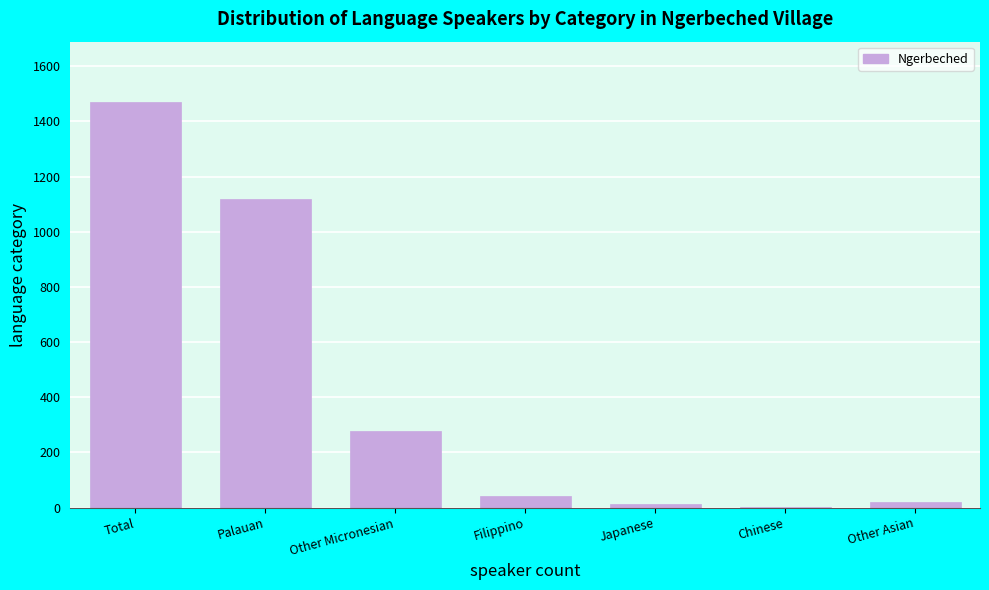

Reading right to left, what are all the values shown in this chart?

Other Asian=19	Chinese=2	Japanese=12	Filippino=41	Other Micronesian=276	Palauan=1119	Total=1469